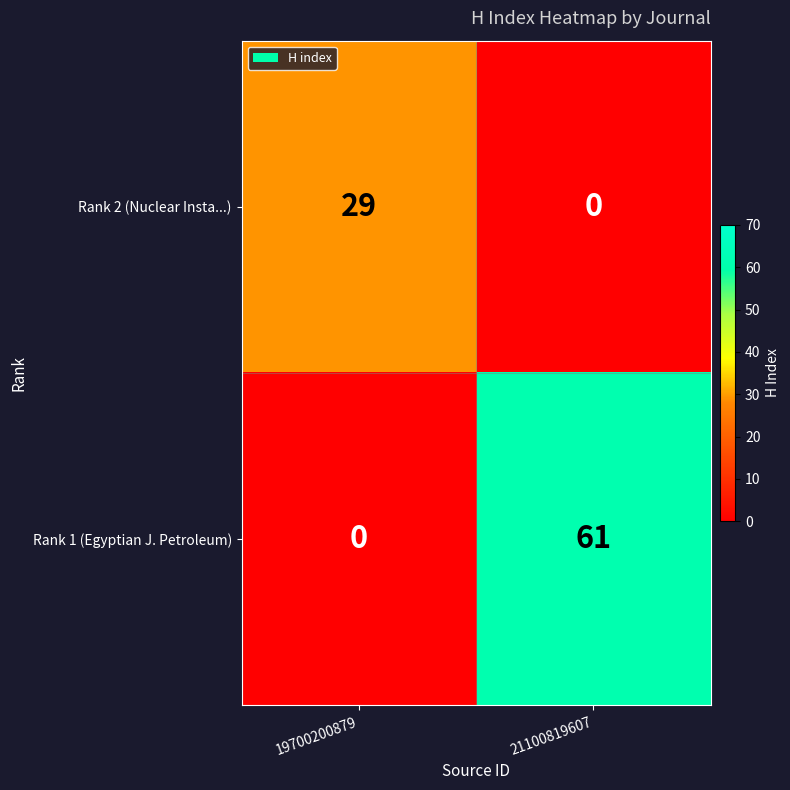

At which category does the chart reach its peak across all series?

21100819607